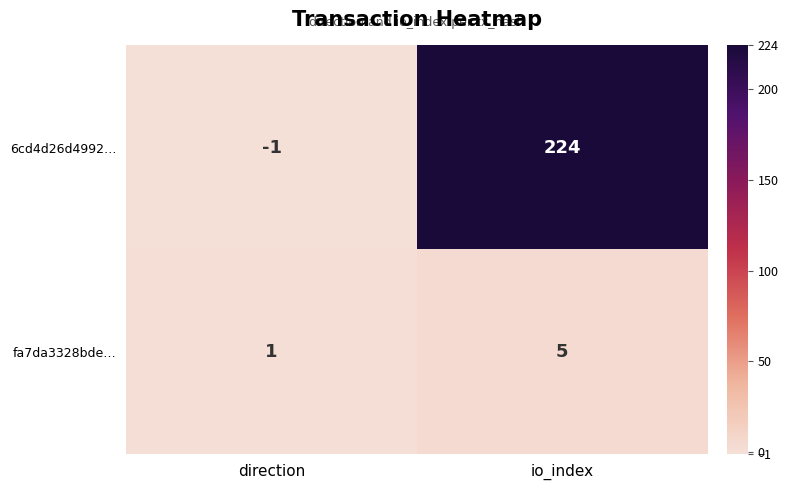

What is the average value of the 6cd4d26d4992… series?

112